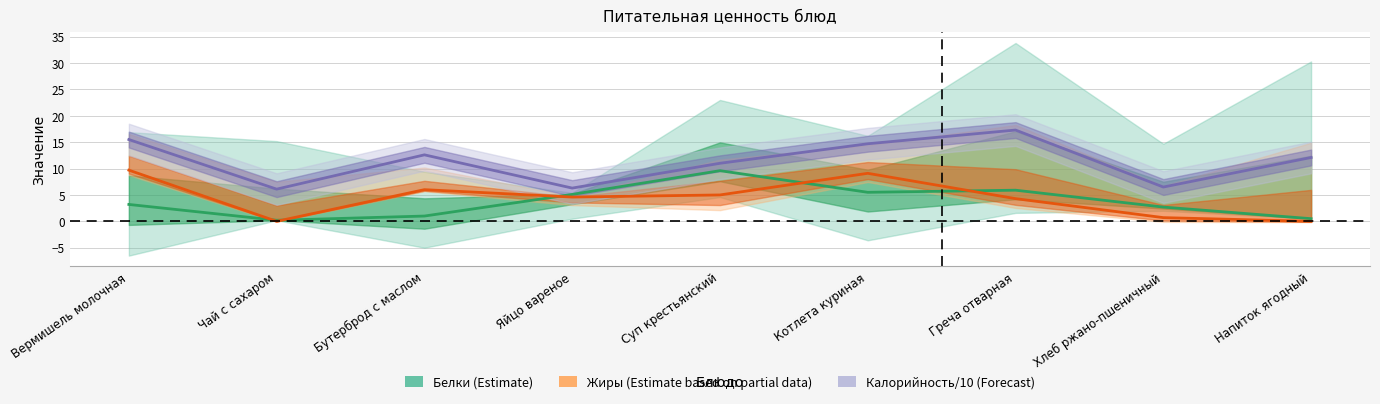

Does the chart display data point markers on the line(s)?

No